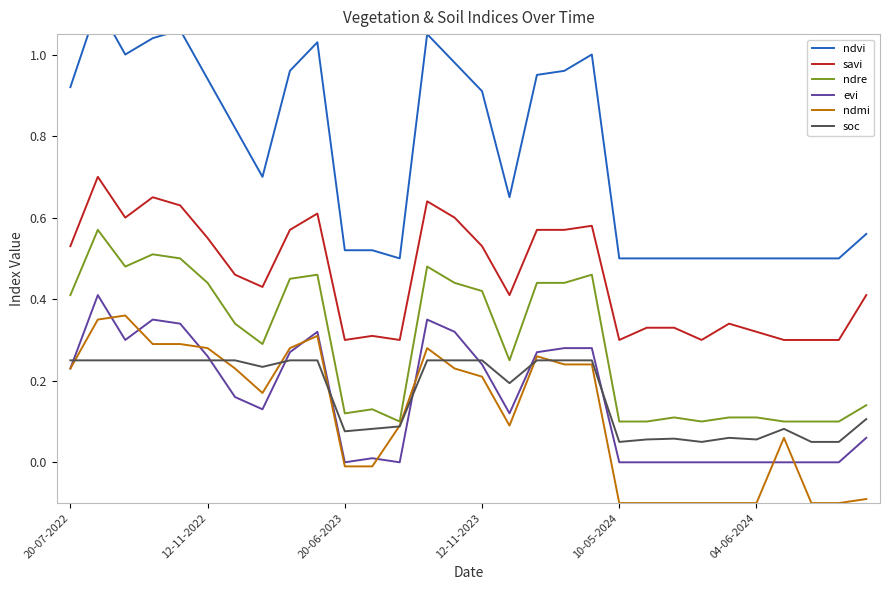

True or false: ndre and savi cross at least once.

False